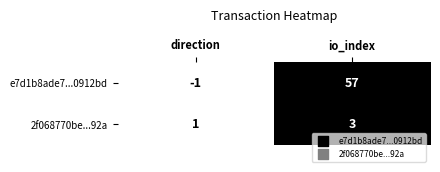

Reading left to right, extract all data points from this chart.

e7d1b8ade7...0912bd: -1	57
2f068770be...92a: 1	3